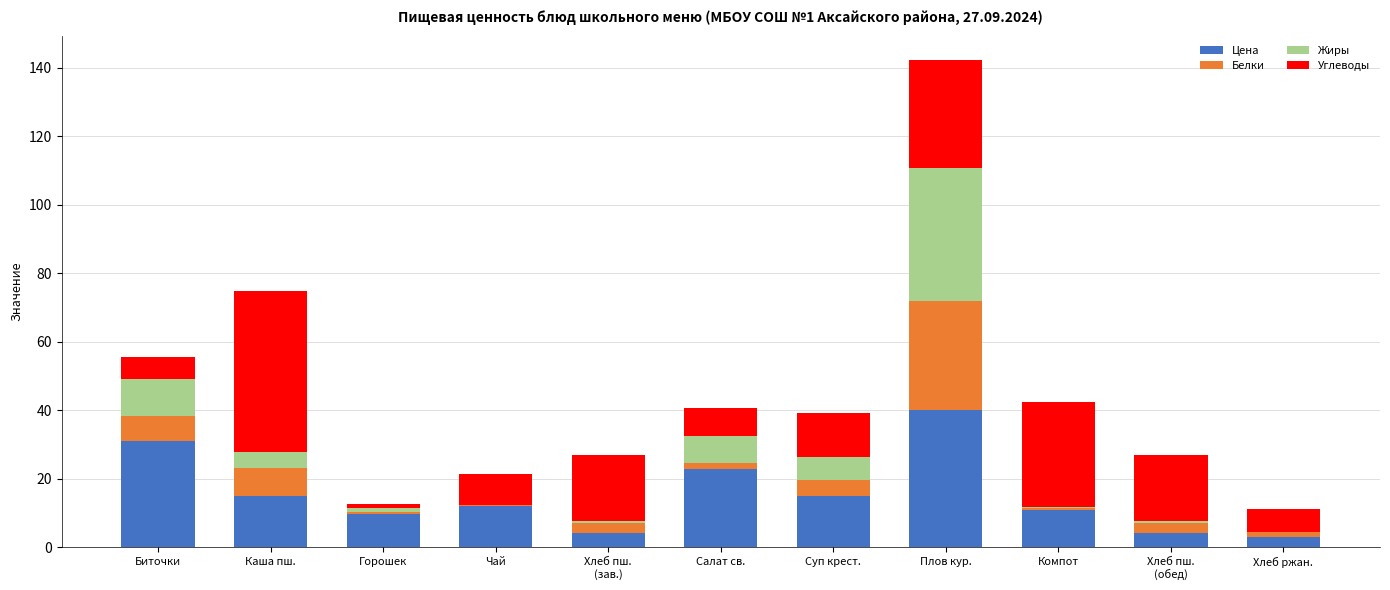

At which category is the sum across all series the highest?

Плов кур.